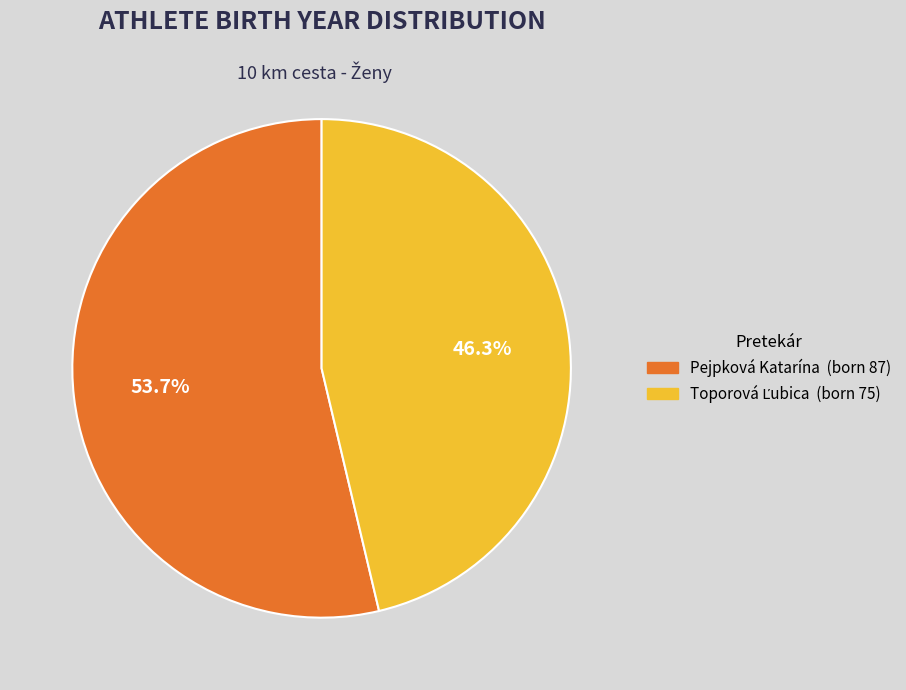

To the nearest percent, what is the average slice percentage?

50%